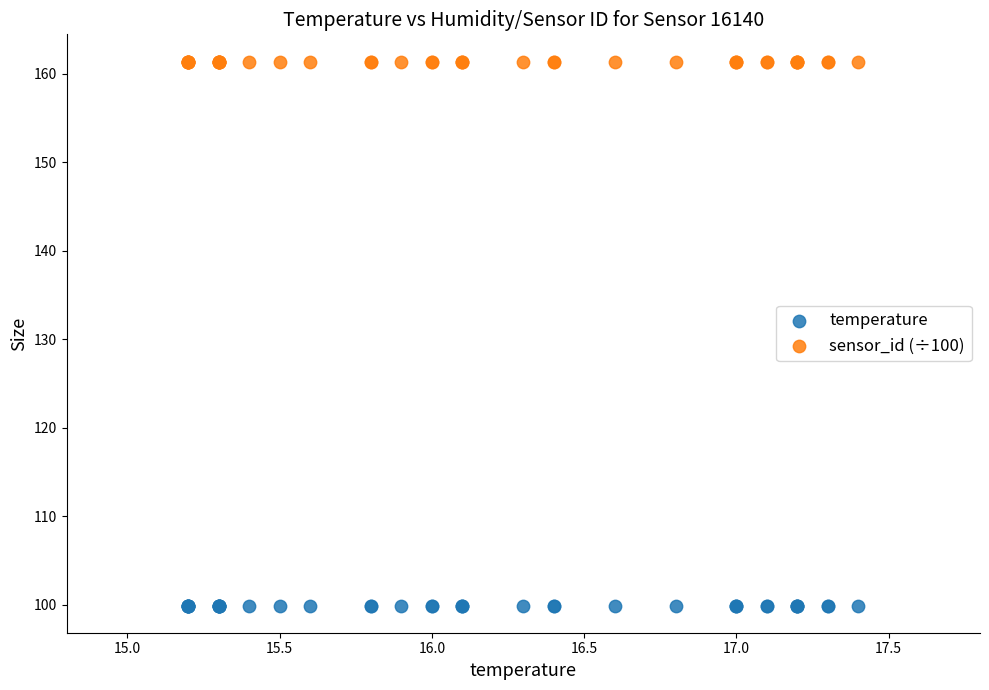

Which series contains the lowest Y value?

temperature